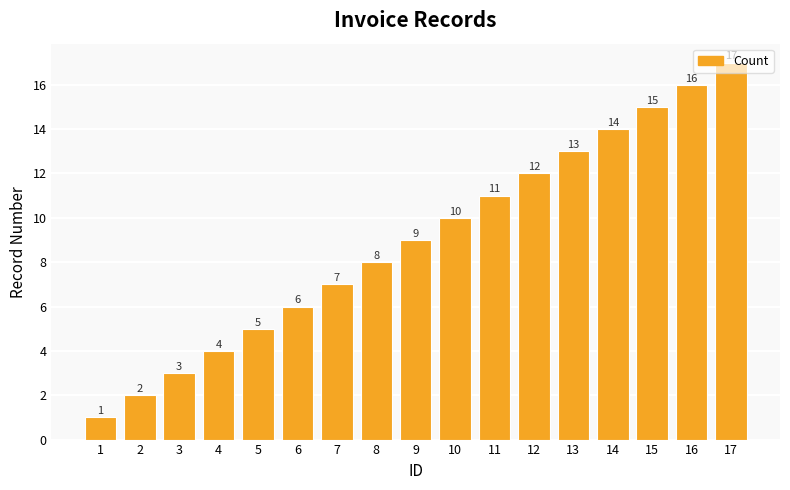

Reading left to right, what are all the values shown in this chart?

1	2	3	4	5	6	7	8	9	10	11	12	13	14	15	16	17